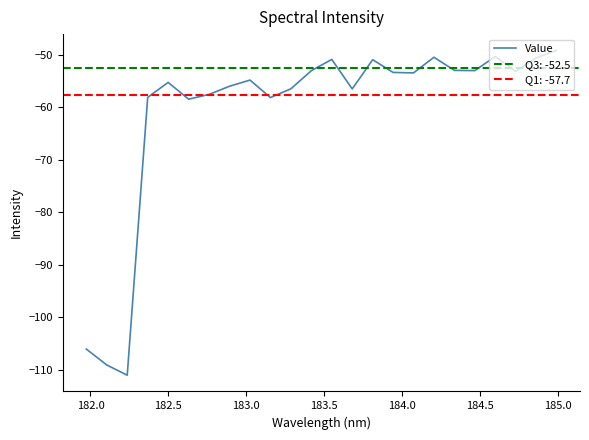

How many values are below -53?

18